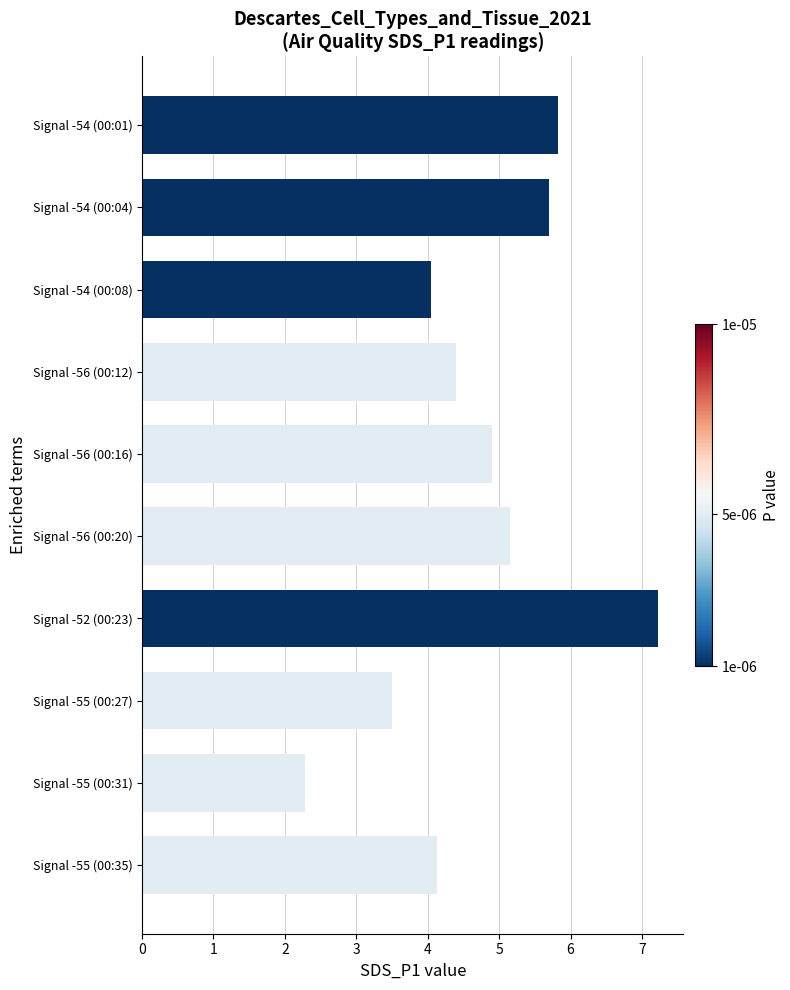

What is the value of the 7th bar from the top?

7.2